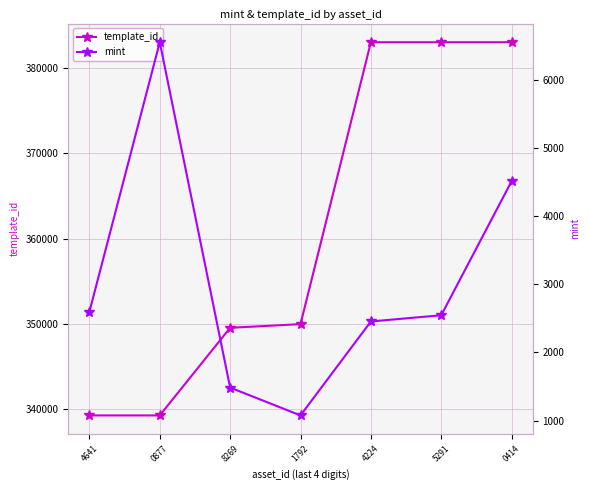

True or false: mint has a value of 1485 at 8269.

True